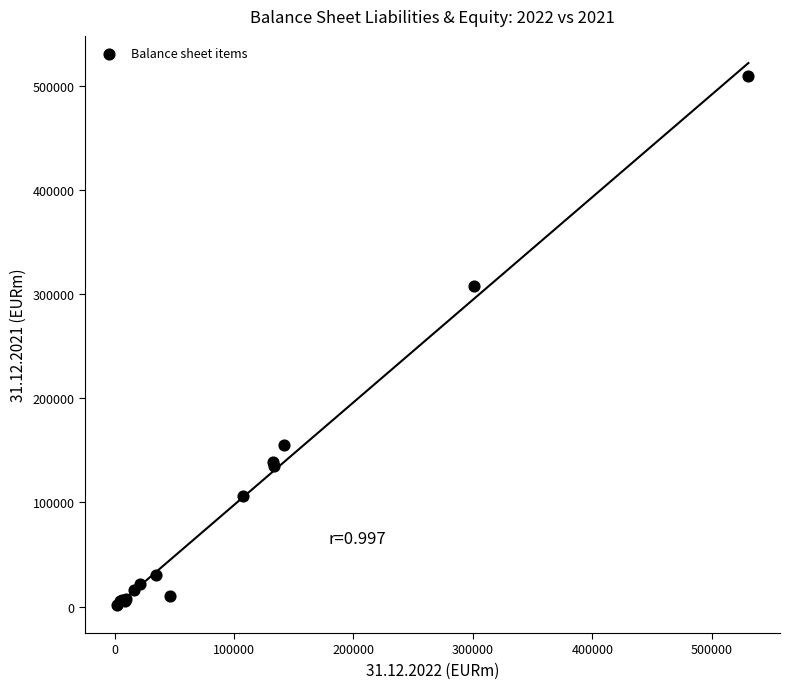

What Y value in the scatter plot is closest to 255355?

307563